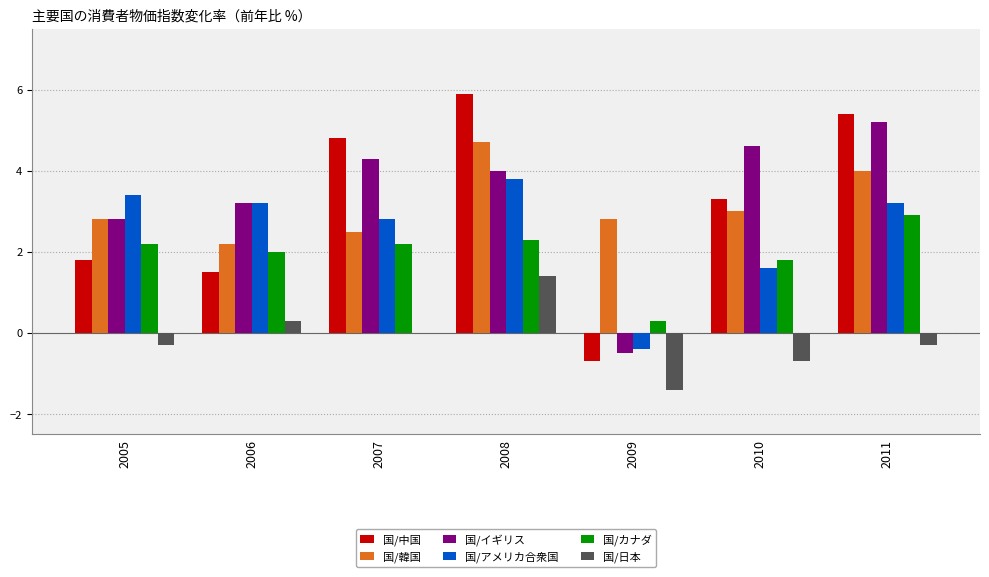

Between 2006 and 2011, which series saw the biggest shift?

国/中国